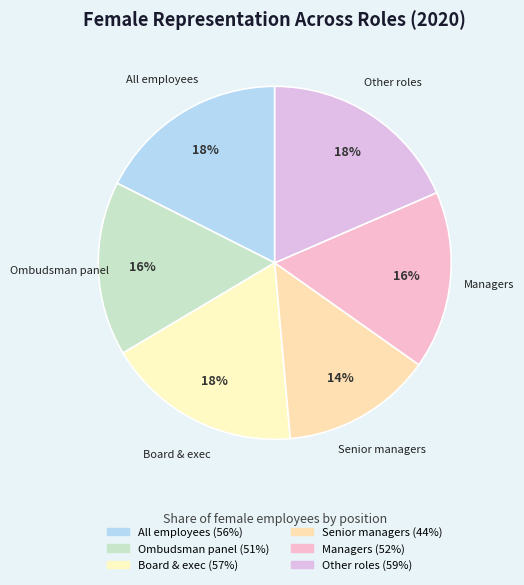

How many slices are in this pie chart?

6